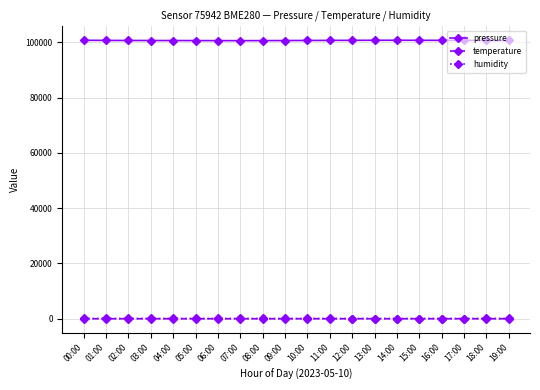

At how many categories does at least one series exceed 8680?

20